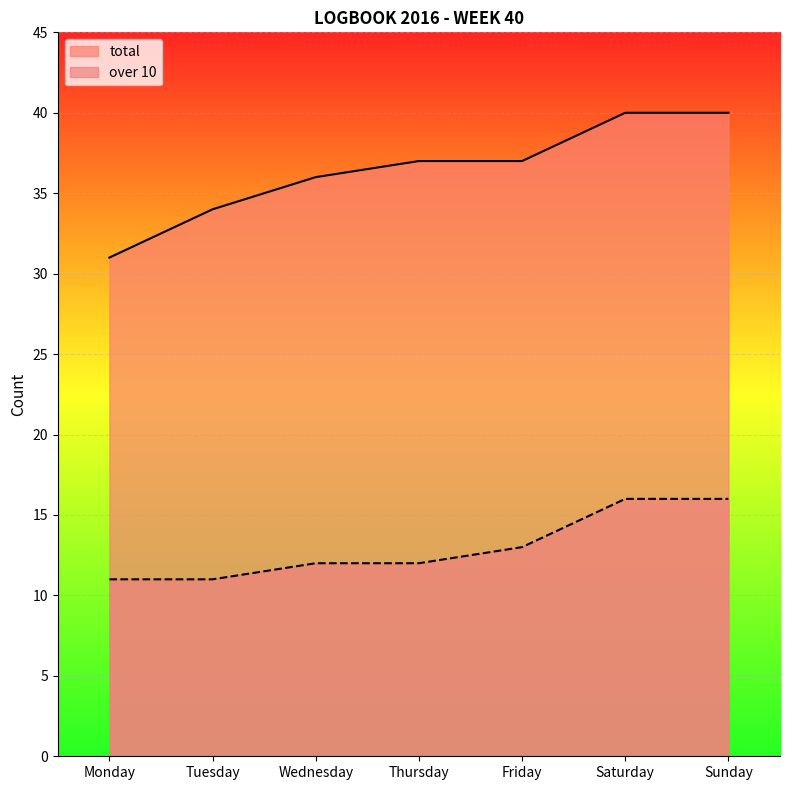

Is it true that over 10 equals 7 at Friday?

False